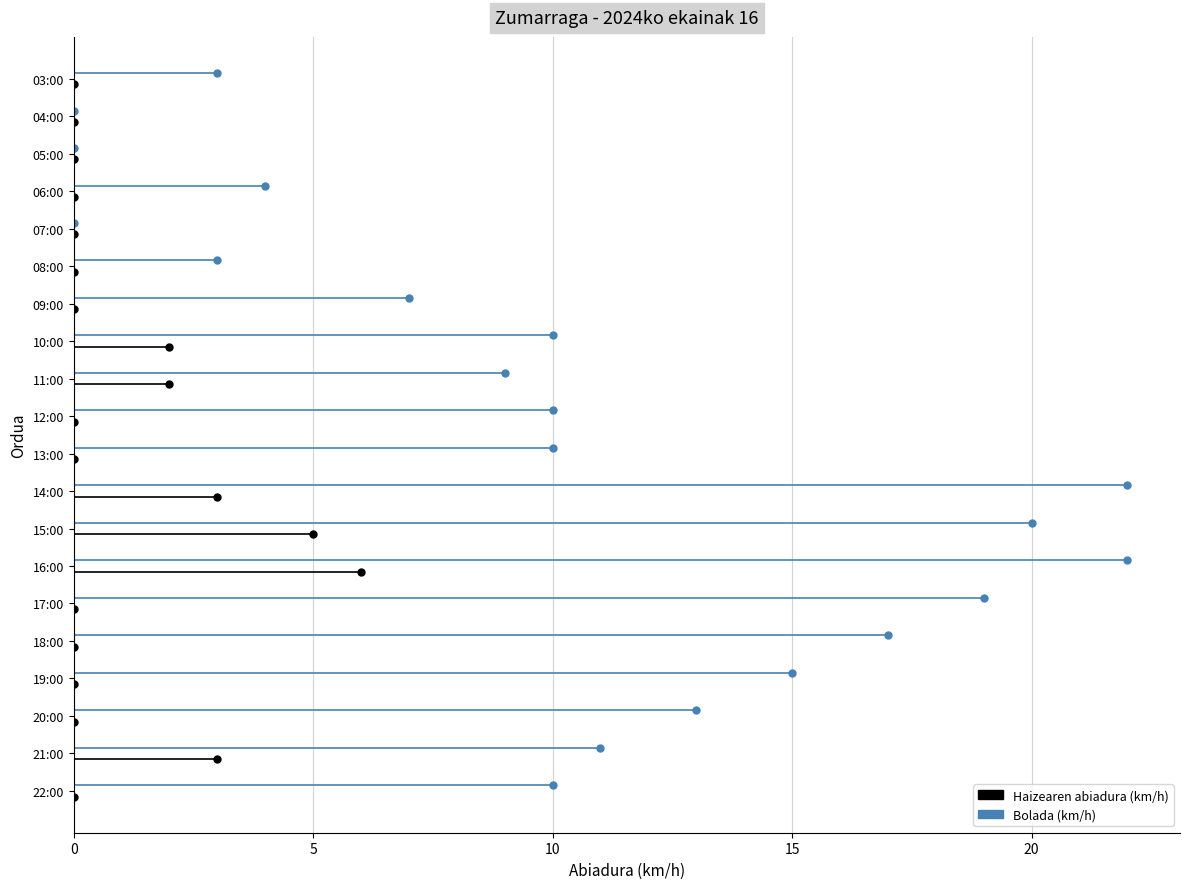

Between 0 and 5, which series saw the biggest shift?

Haizearen abiadura (km/h)